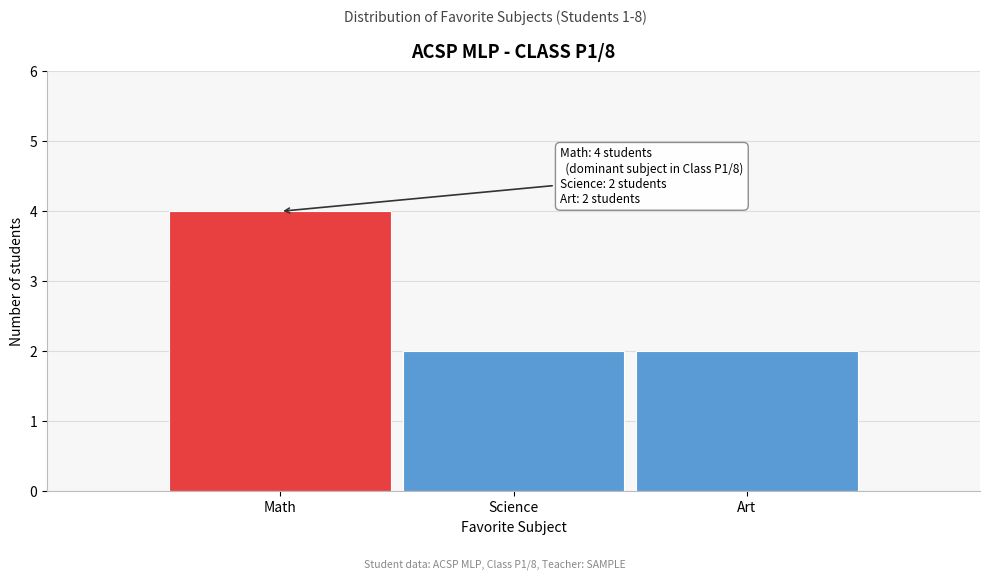

Reading right to left, transcribe all the data shown in this chart.

2	2	4